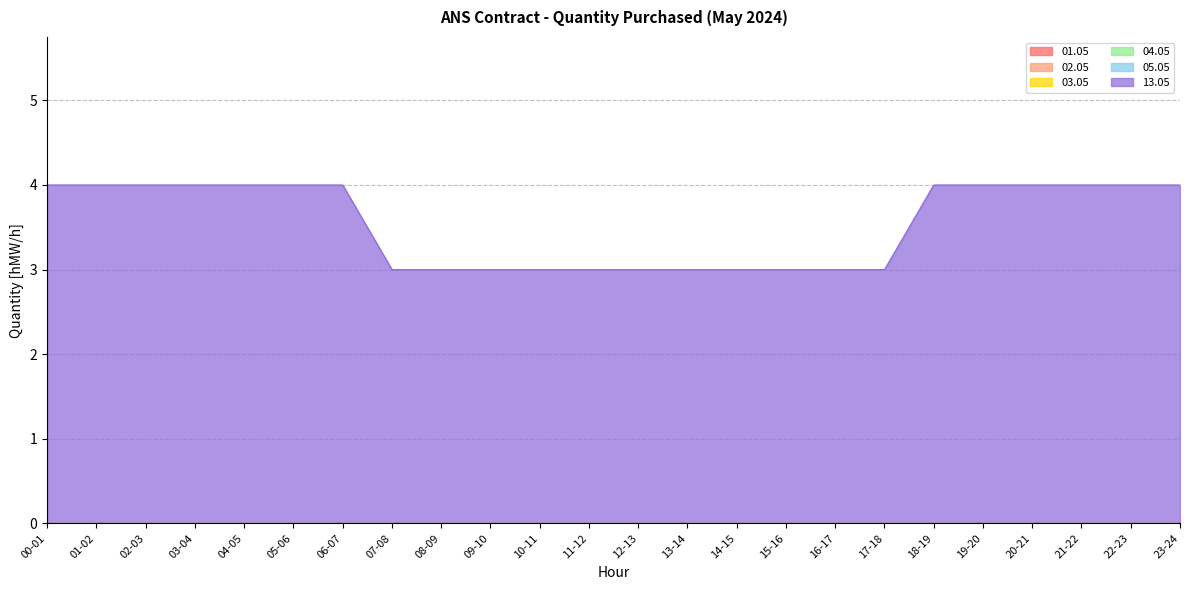

Does the chart have visible grid lines?

Yes